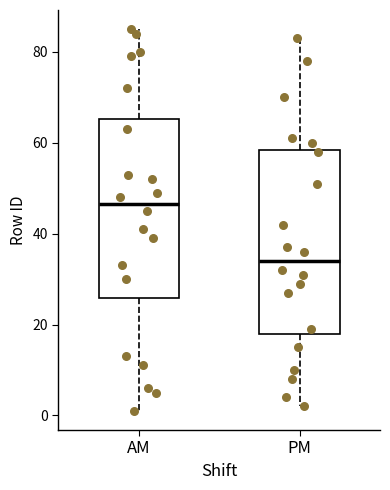

Where does the upper whisker of the box for AM end on the y-axis? The values are not printed on the chart, so give them approximately, as read against the axis.

86